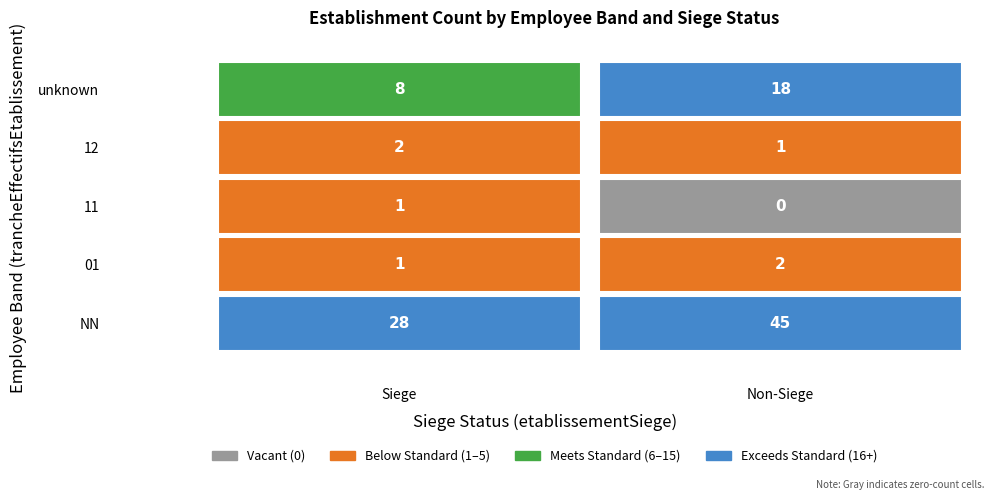

Between true and false, which is larger?

false